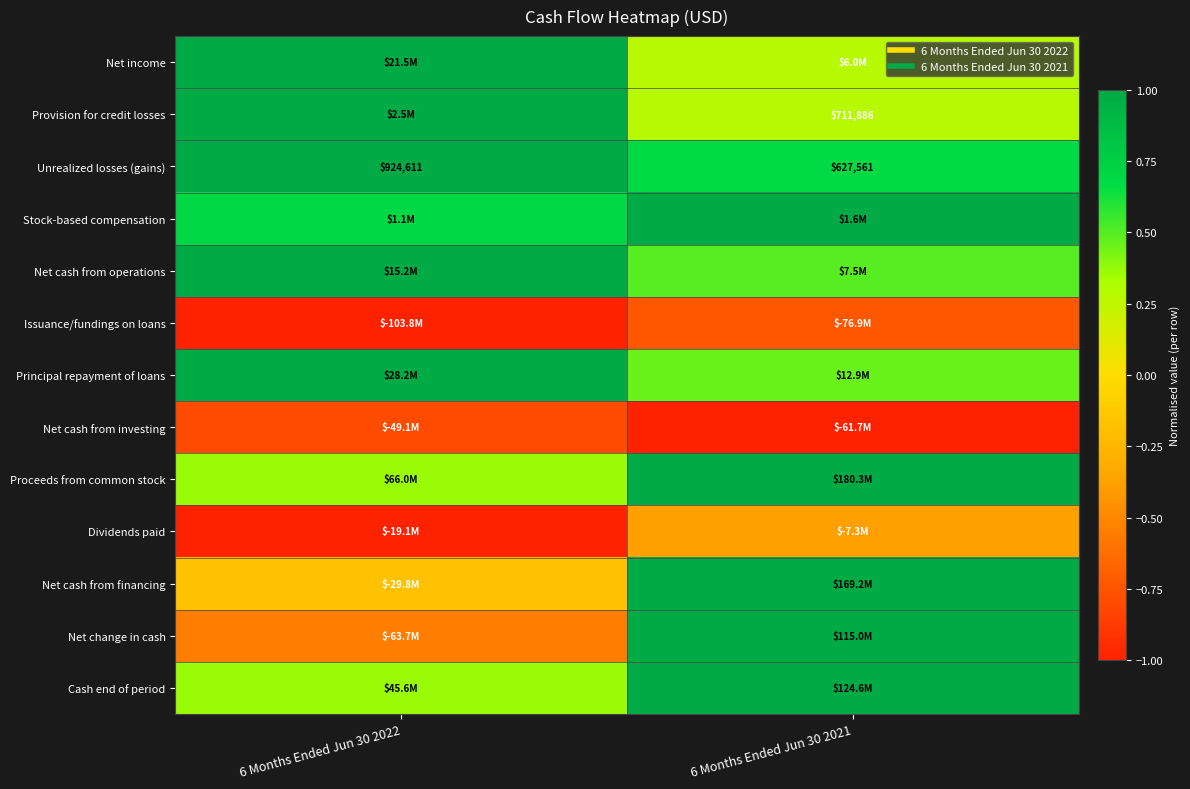

Count the Proceeds from common stock values in the range 0 to 1.

2